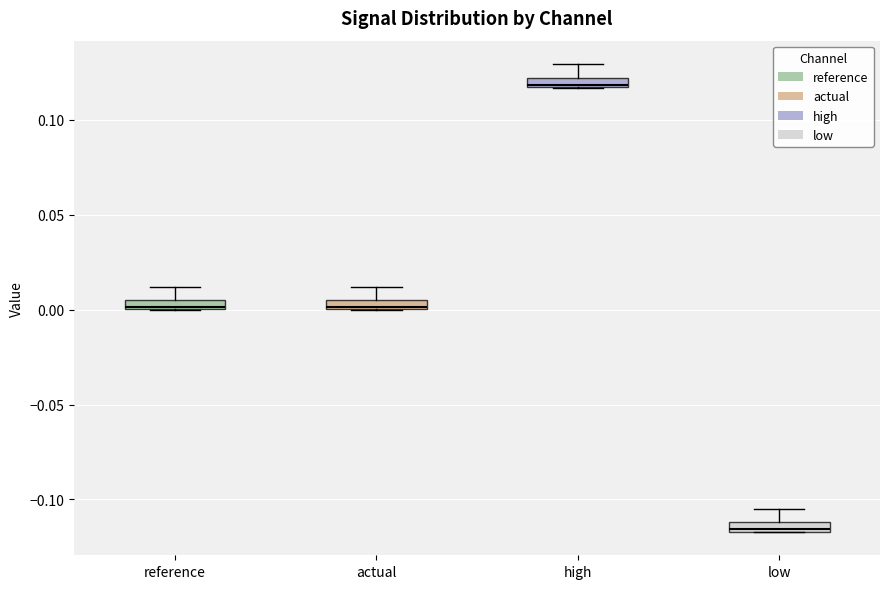

Where does the upper whisker of the box for reference end on the y-axis? The values are not printed on the chart, so give them approximately, as read against the axis.

0.010